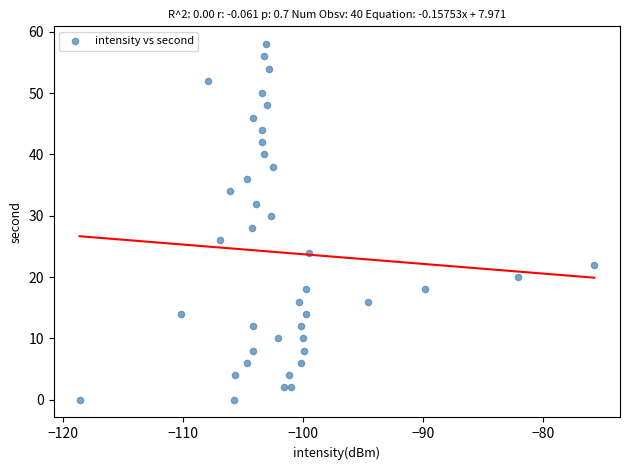

How many data points are displayed?

40